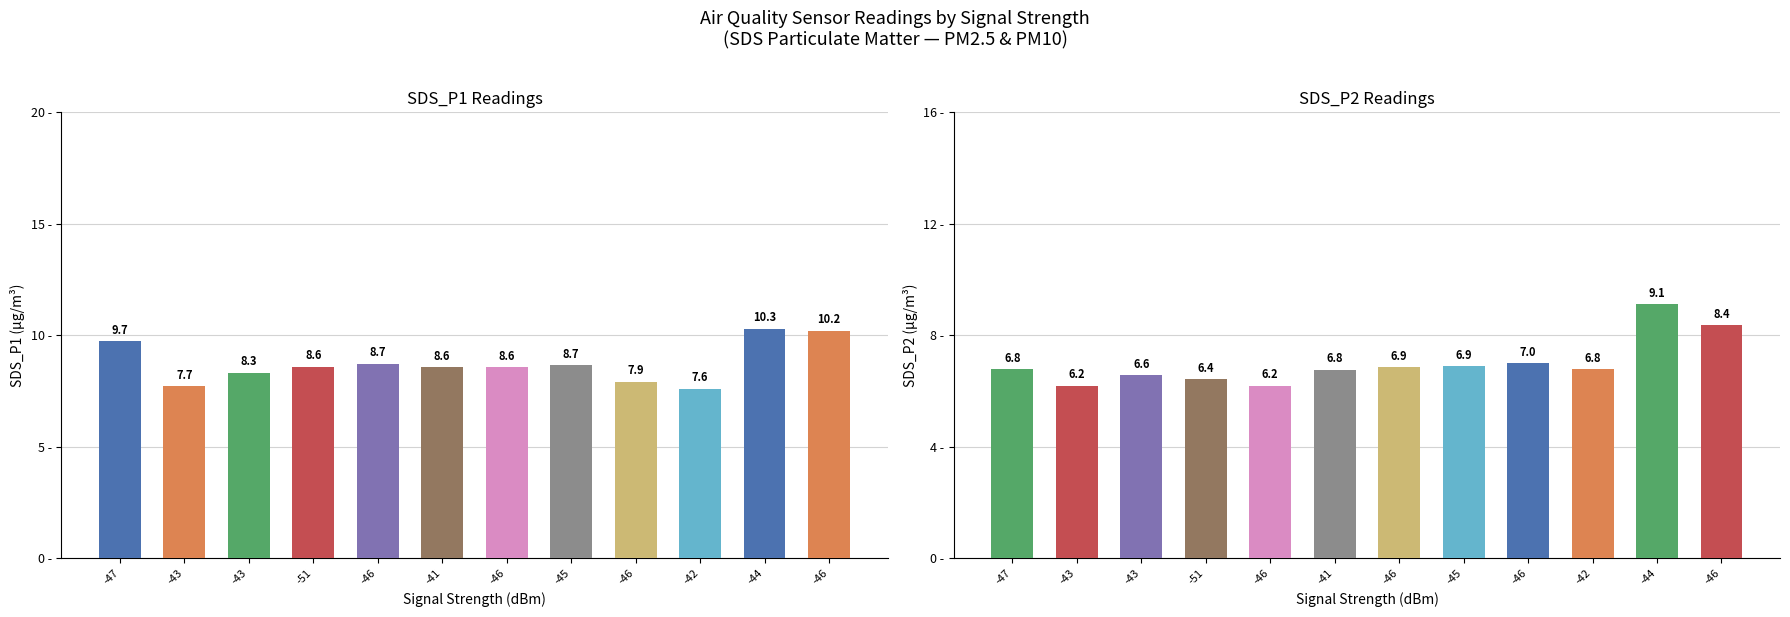

List the series in order of their overall mean, lowest first.

SDS_P2, SDS_P1